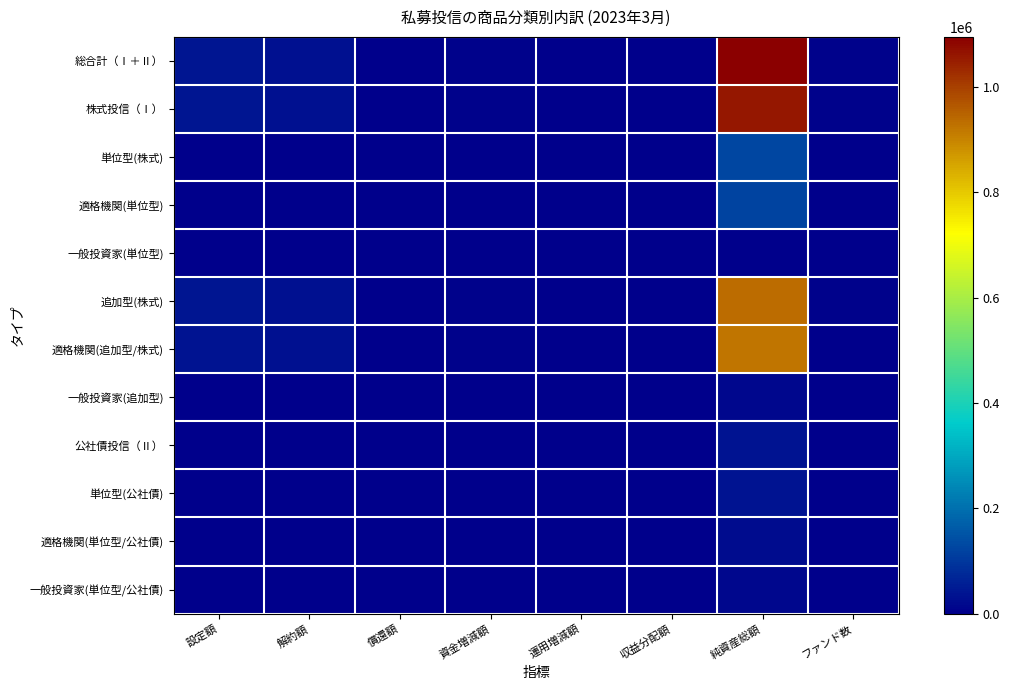

Rank the series by their maximum value, from highest to lowest.

総合計（Ⅰ＋Ⅱ）, 株式投信（Ⅰ）, 追加型(株式), 適格機関(追加型/株式), 単位型(株式), 適格機関(単位型), 公社債投信（Ⅱ）, 単位型(公社債), 適格機関(単位型/公社債), 一般投資家(追加型), 一般投資家(単位型/公社債), 一般投資家(単位型)